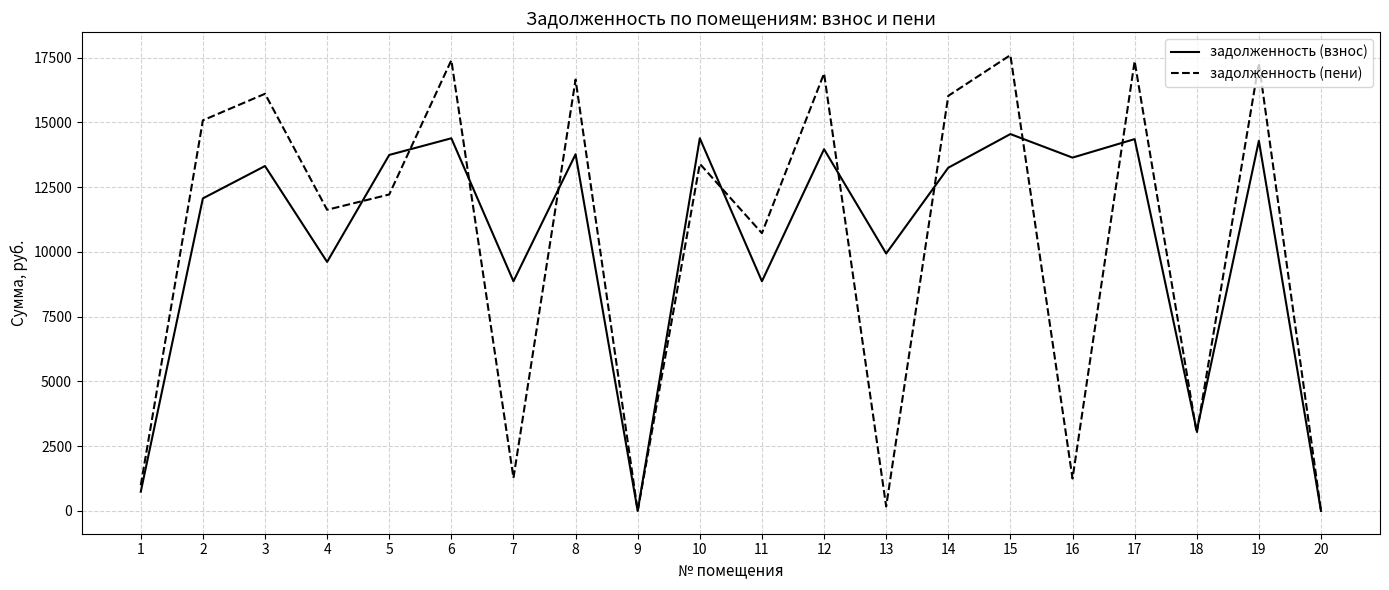

The задолженность (взнос) series shows 5621.4 at 7. True or false?

False